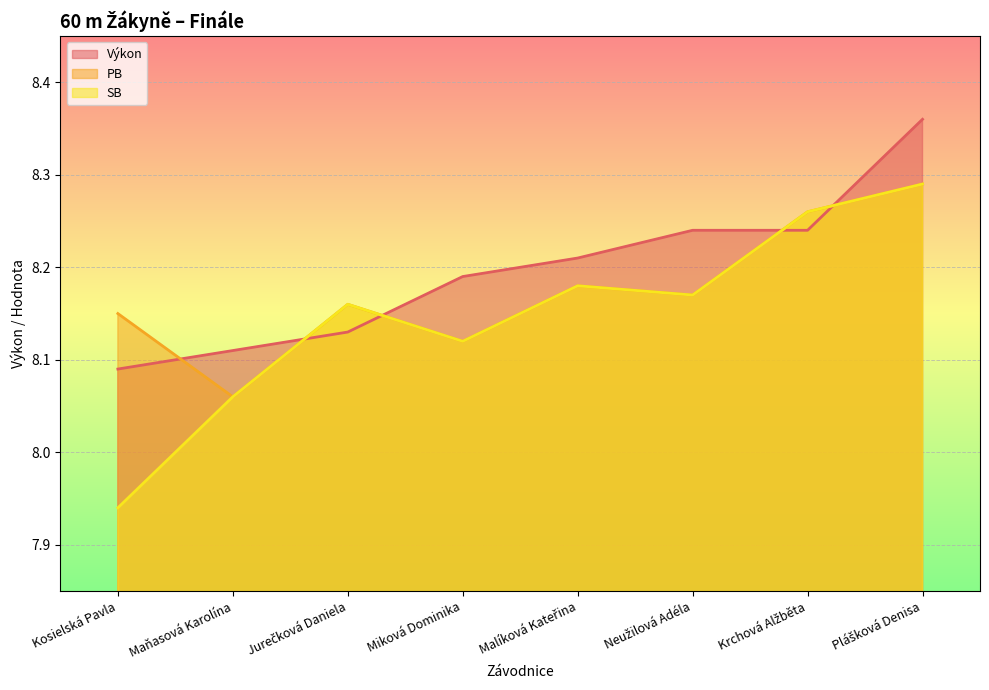

Which series has the largest range (max minus min)?

SB